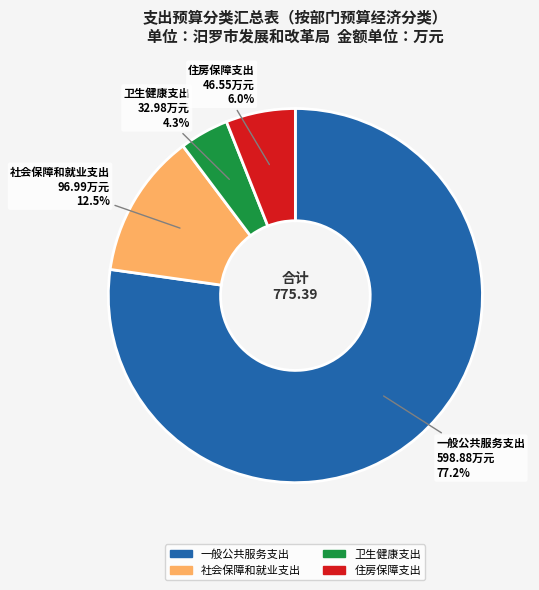

Which category has the smallest portion of the pie?

卫生健康支出